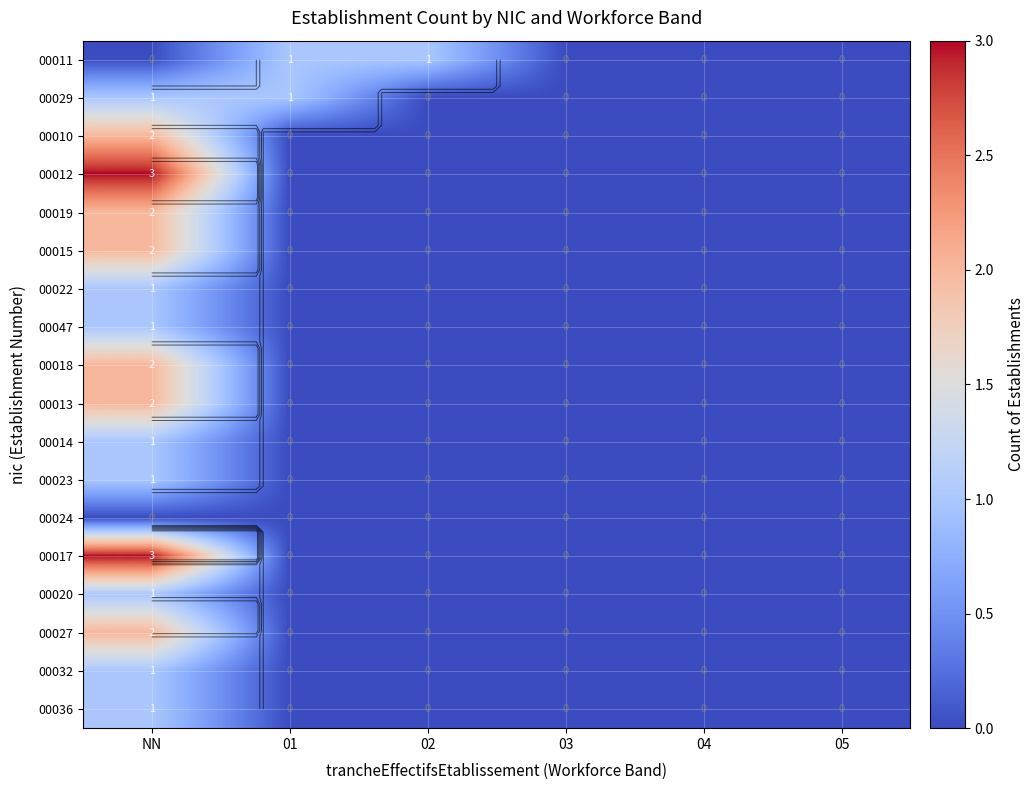

What is the difference between the highest and lowest values at 01?

1